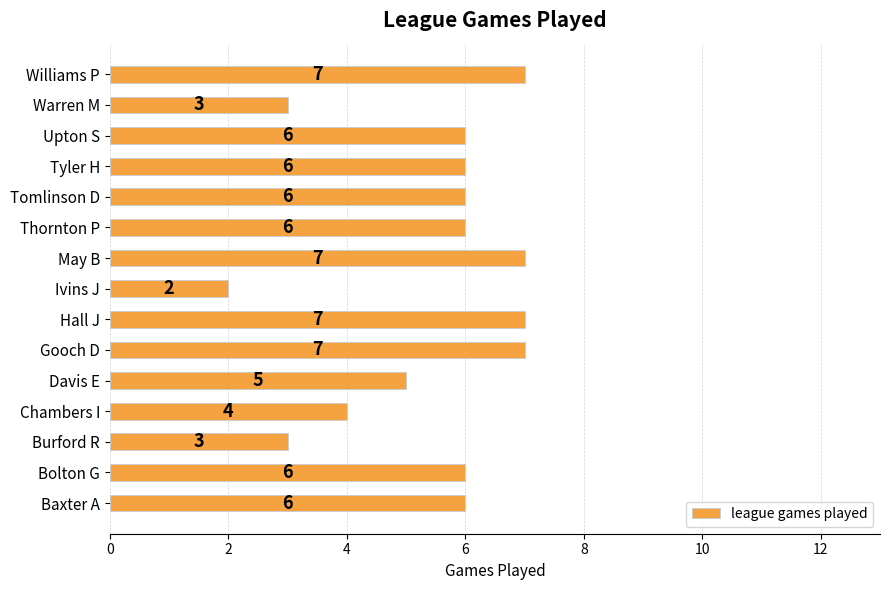

At which category does the chart reach its minimum across all series?

Ivins J